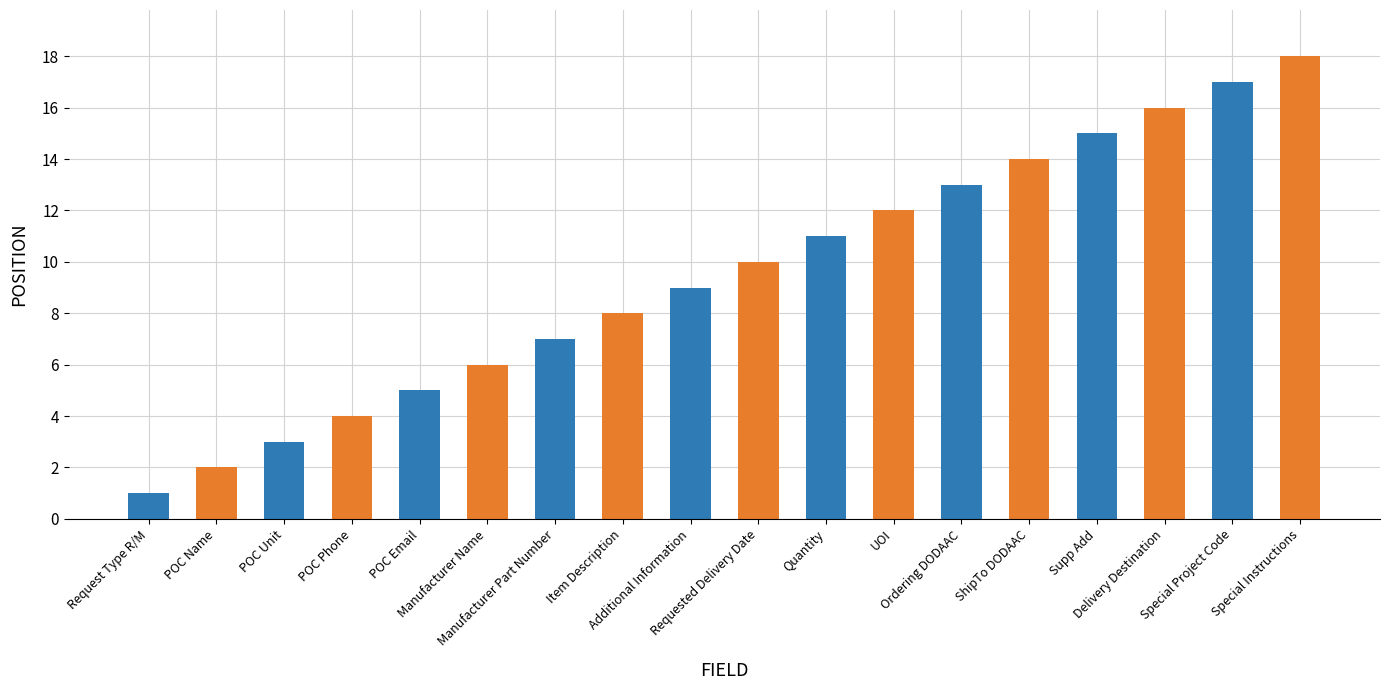

Count the number of categories in the chart.

18